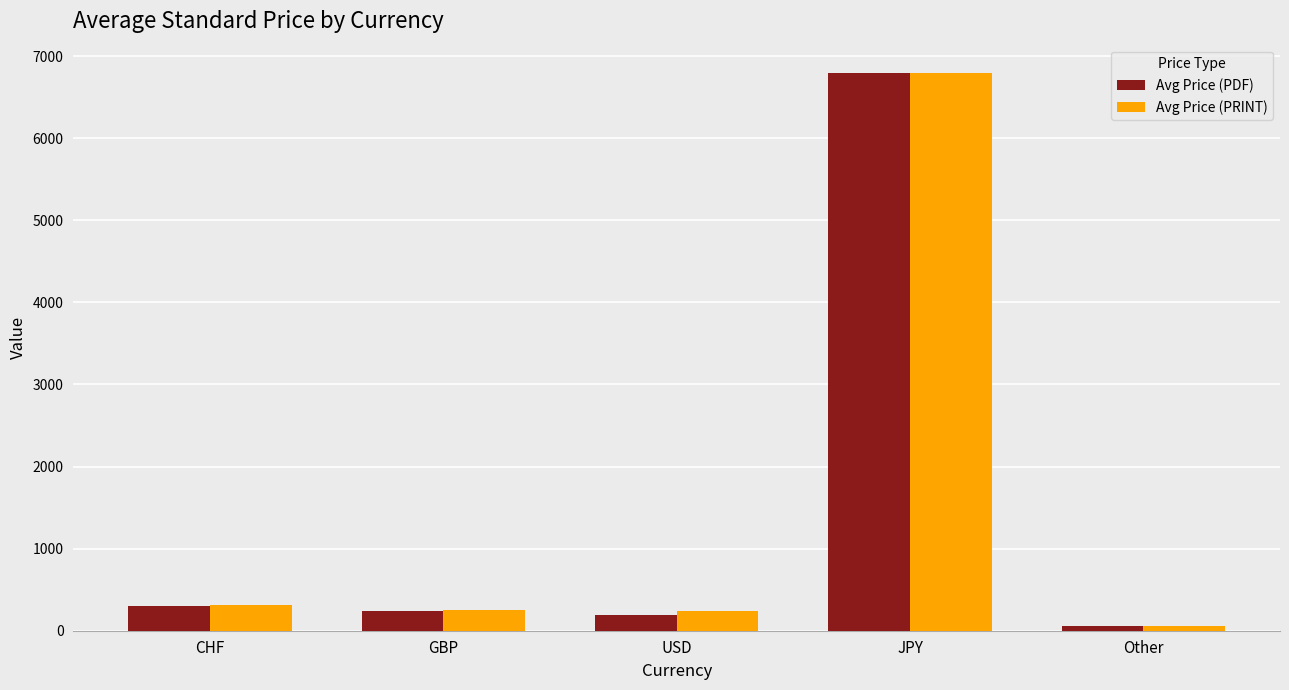

What is the maximum value shown in the chart?

6800.0